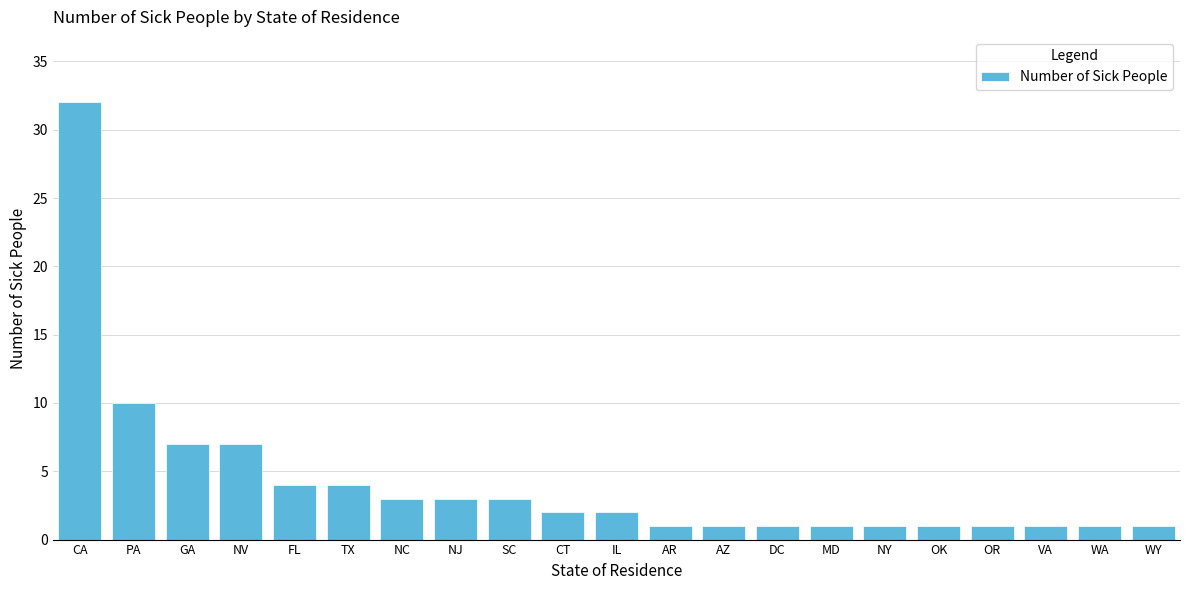

At which label is the value closest to 16?

PA